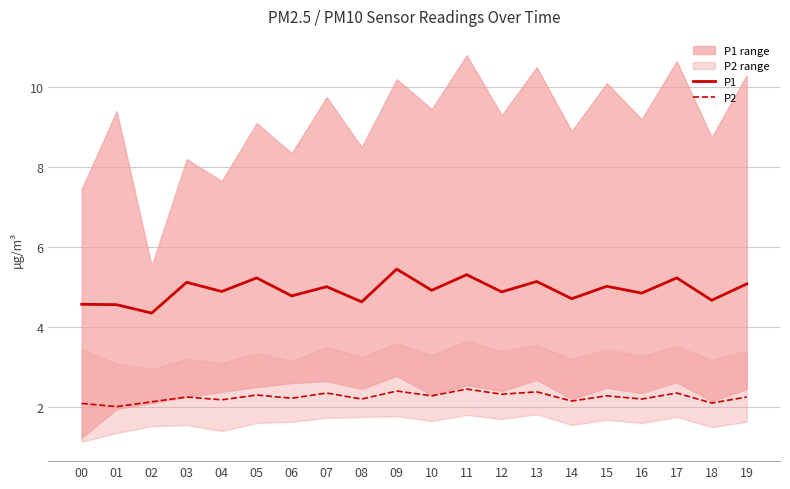

Rank the series at 04 from lowest to highest value.

P2, P1